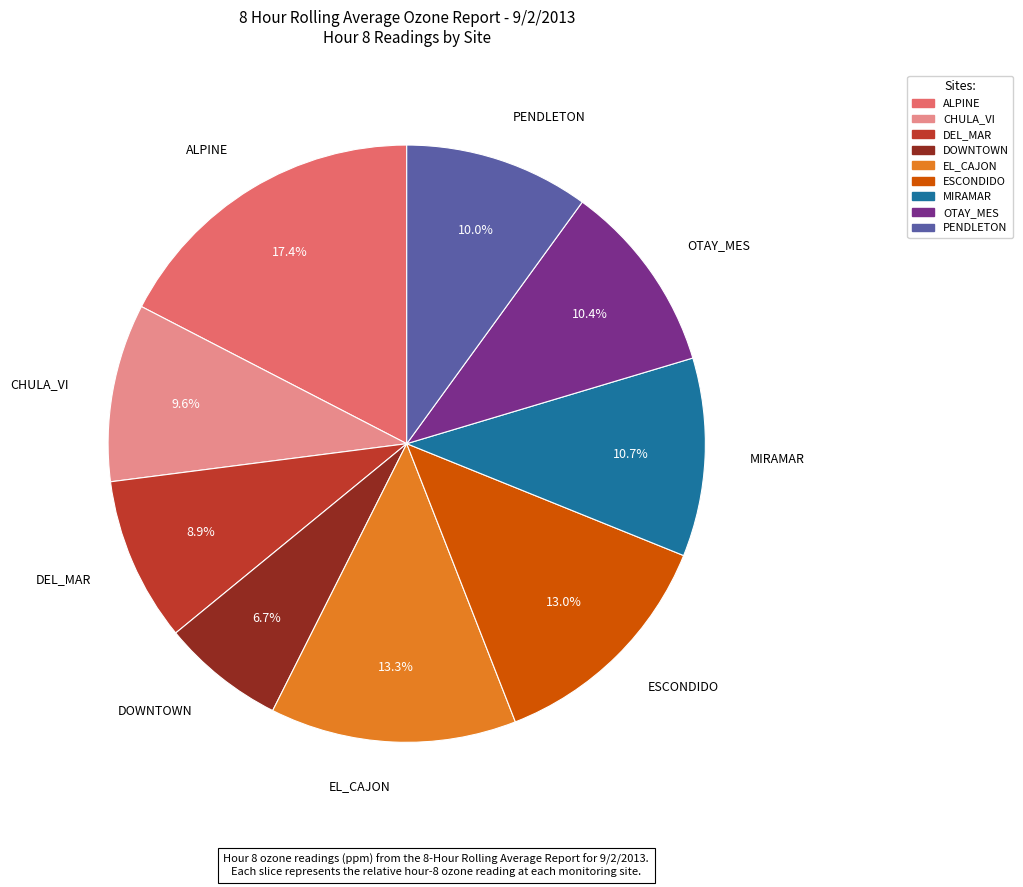

Is it true that ALPINE is 3% of the pie?

False